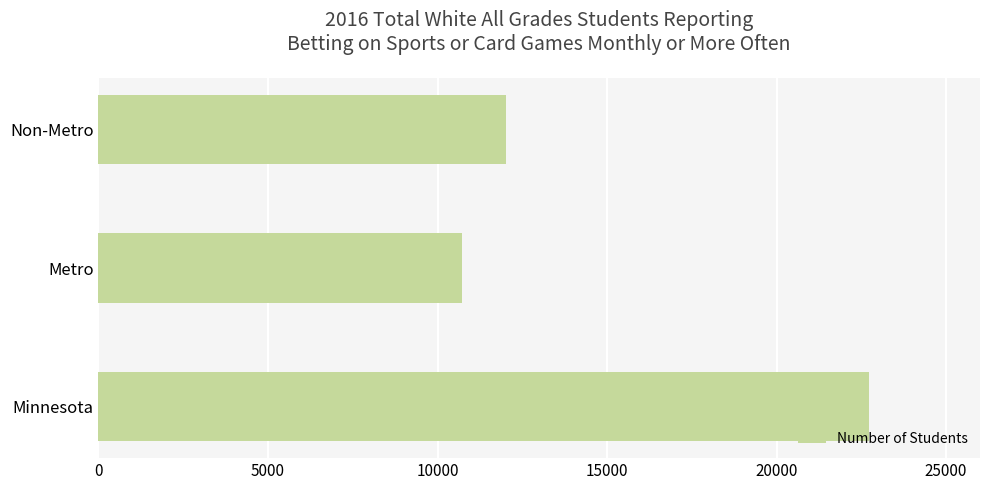

What is the change in value from Minnesota to Non-Metro?

-10710